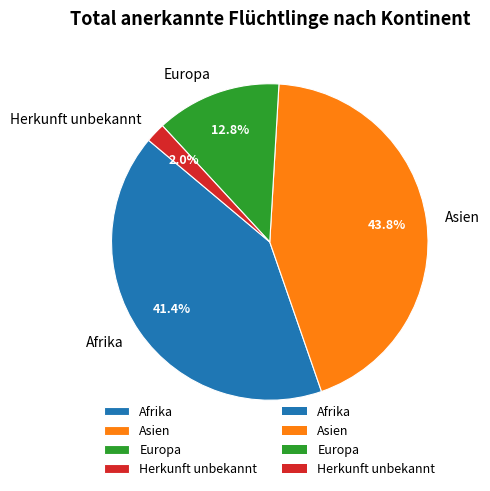

Which has a higher value, Afrika or Asien?

Asien